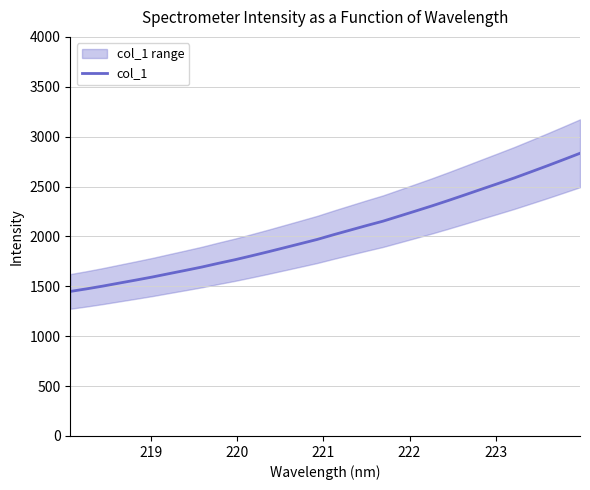

What is the difference between the second highest and second lowest values?

1295.2